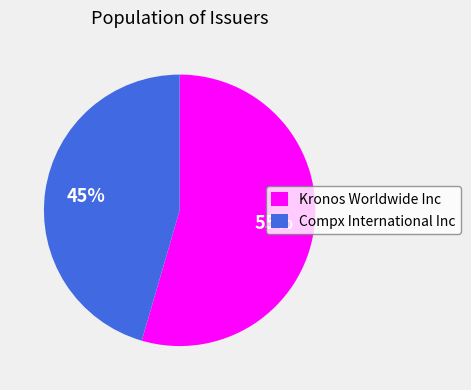

Which slice is the largest?

Kronos Worldwide Inc